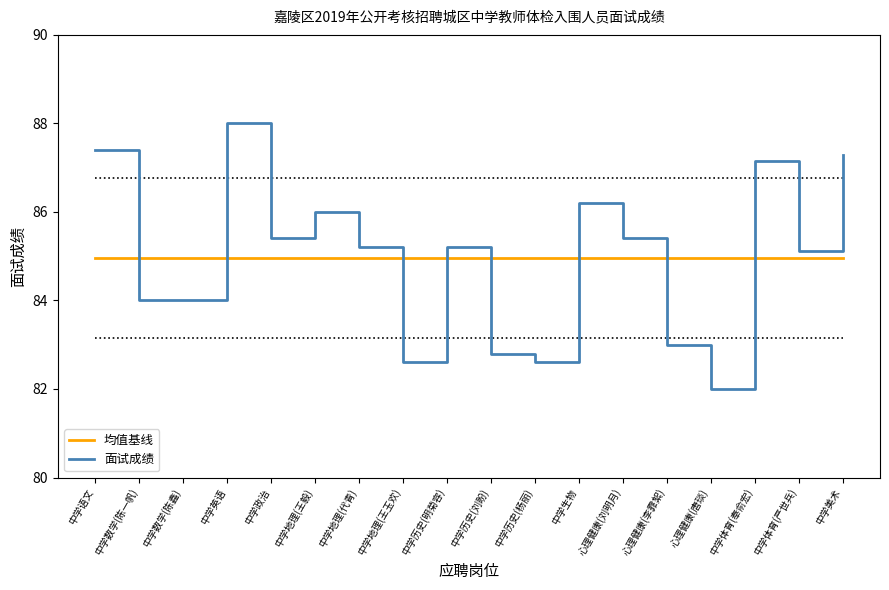

In 面试成绩, how many points are higher than both neighbors (excluding endpoints)?

5